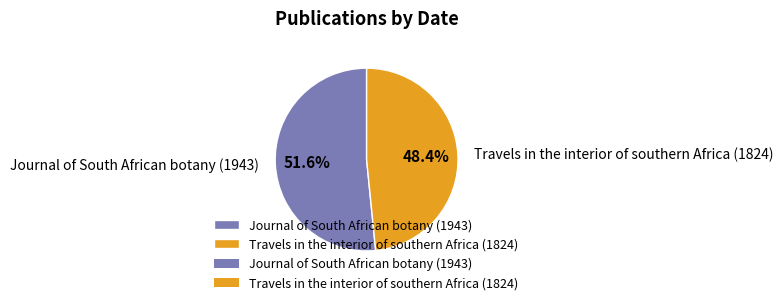

How many slices are in this pie chart?

2